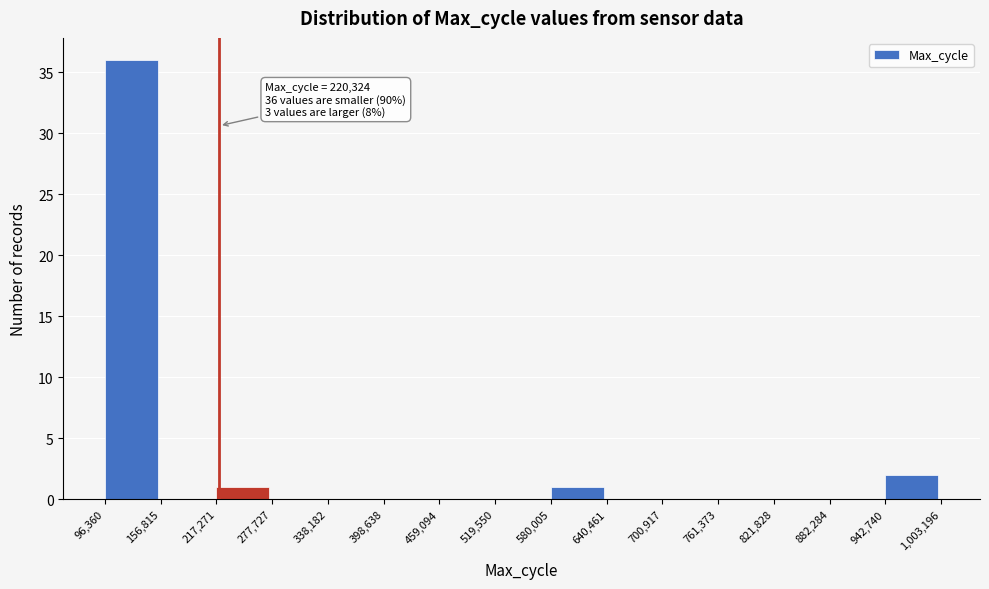

Which range on the x-axis has the tallest bar?

96,360 to 156,815